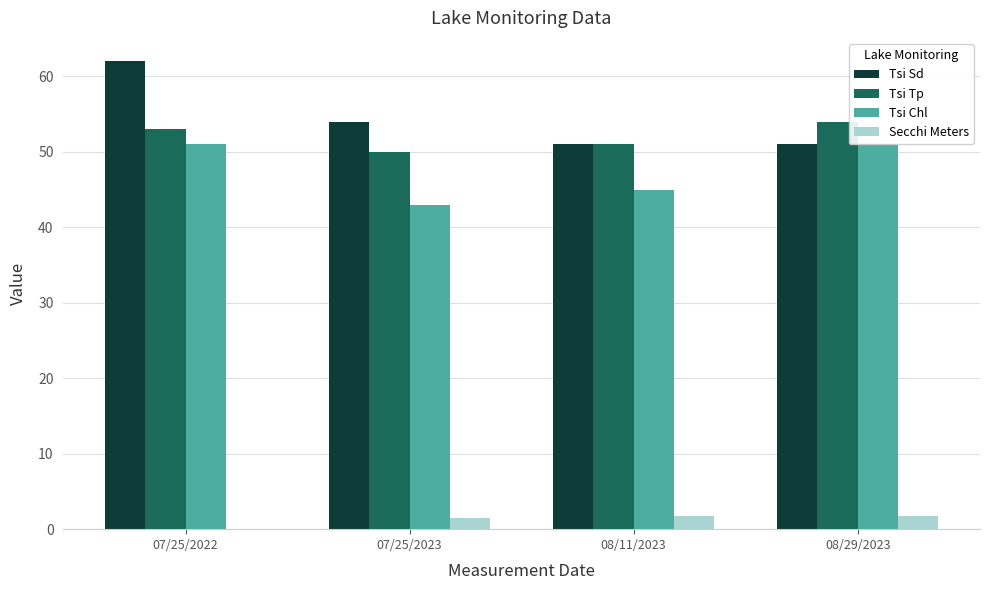

Reading left to right, list all the values displayed in this chart.

Tsi Sd: 07/25/2022=62.0	07/25/2023=54.0	08/11/2023=51.0	08/29/2023=51.0
Tsi Tp: 07/25/2022=53.0	07/25/2023=50.0	08/11/2023=51.0	08/29/2023=54.0
Tsi Chl: 07/25/2022=51.0	07/25/2023=43.0	08/11/2023=45.0	08/29/2023=51.0
Secchi Meters: 07/25/2022=0.0	07/25/2023=1.5	08/11/2023=1.8	08/29/2023=1.8